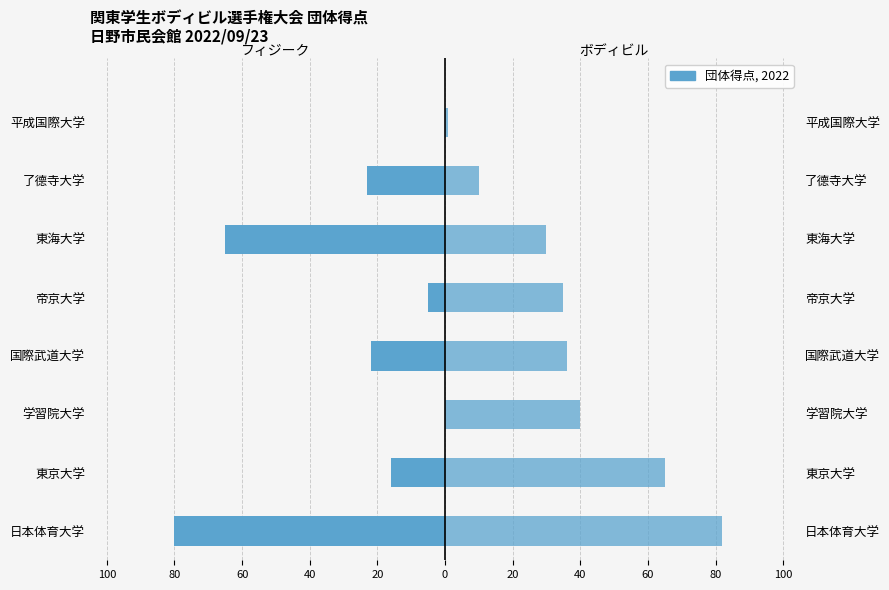

How many groups of bars are there?

8